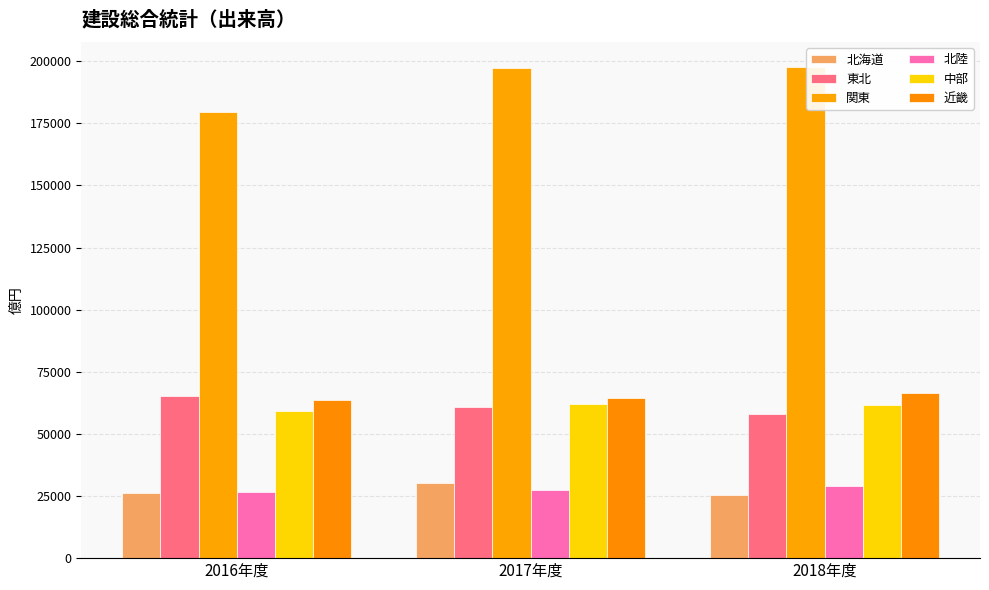

Reading left to right, extract all data points from this chart.

北海道: 26307.2	30199.4	25291.4
東北: 65377.5	60927.4	58165.2
関東: 179479.1	197082.3	197752.7
北陸: 26539.4	27318.6	28863.8
中部: 59403.7	62103.2	61526.4
近畿: 63710.8	64355.0	66333.1